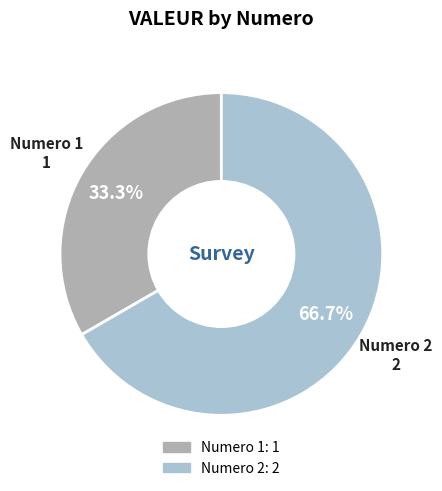

Is there any slice that represents more than half of the pie?

Yes